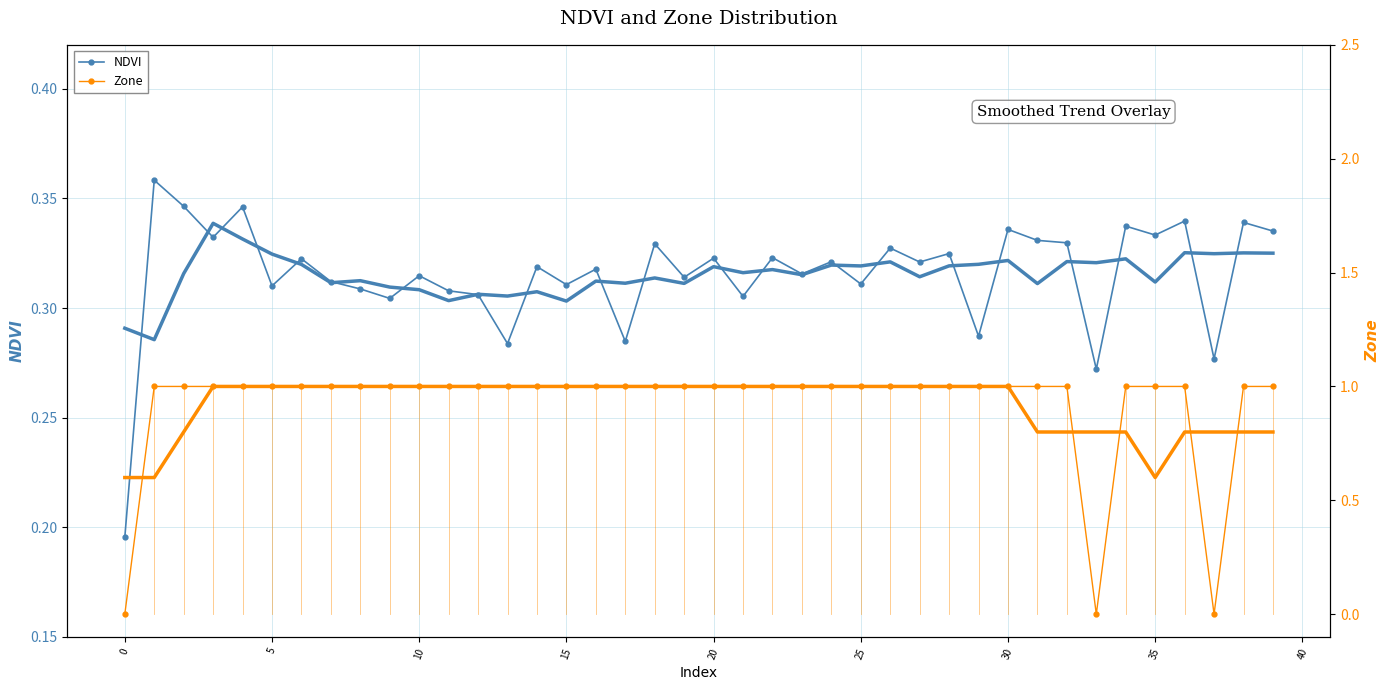

How many categories are shown in the chart?

40